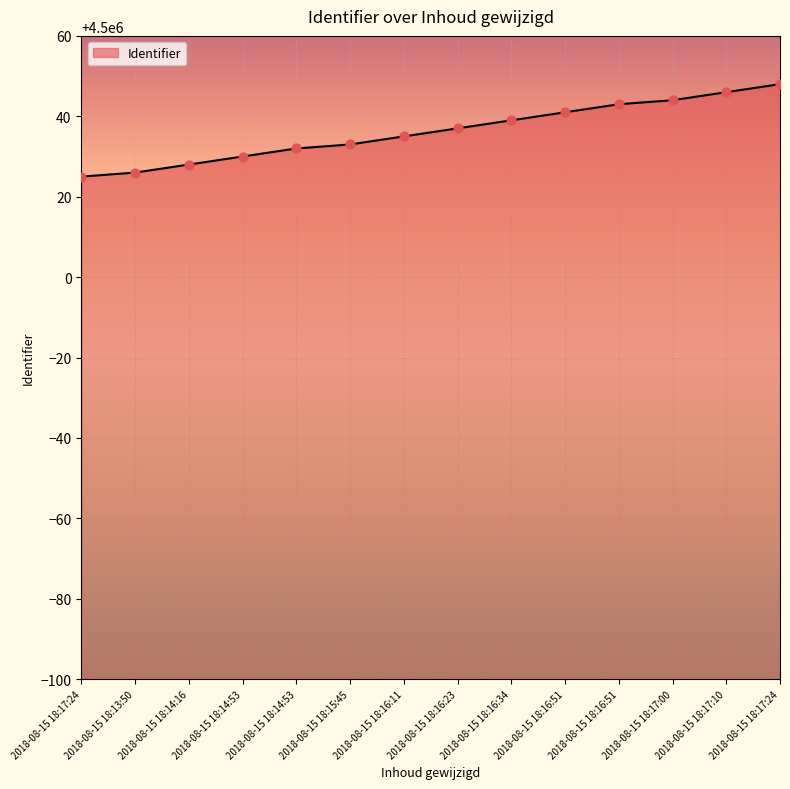

Does the chart have visible grid lines?

Yes